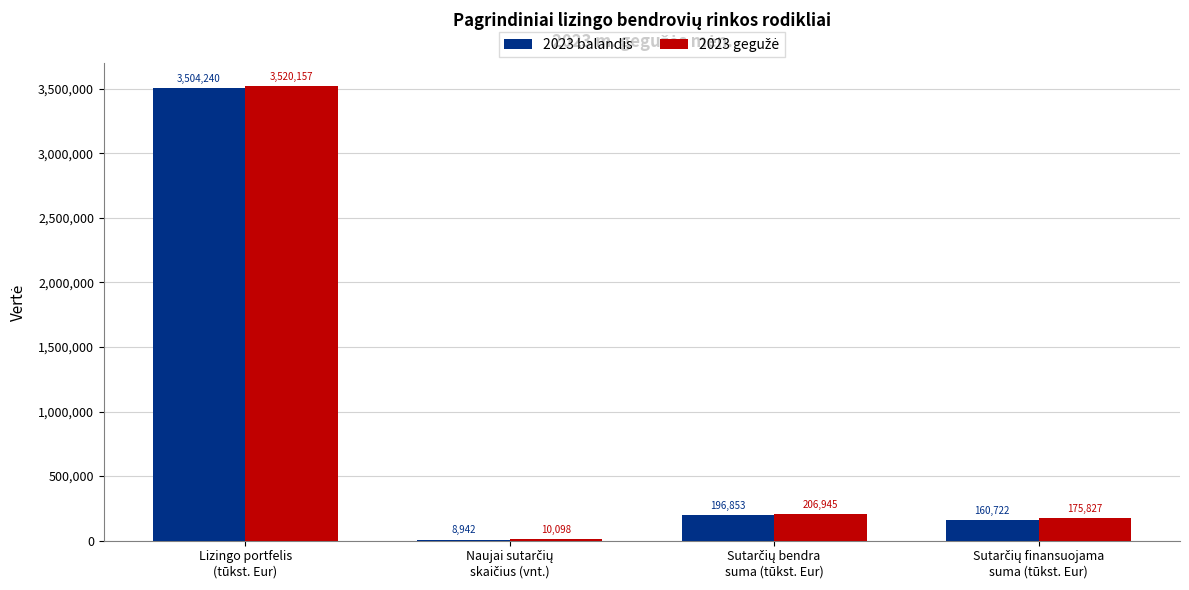

How many groups of bars are there?

4